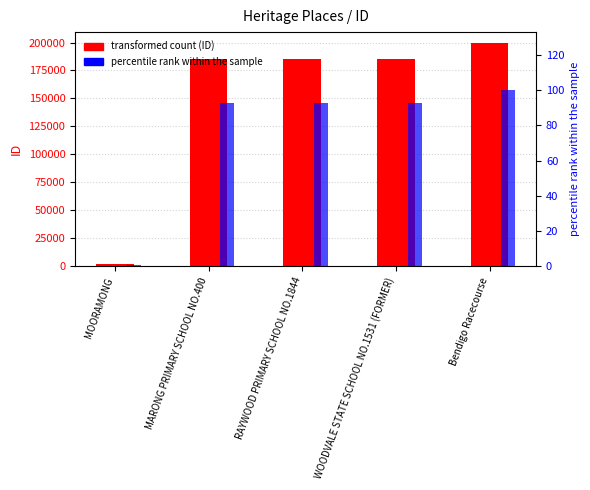

Reading right to left, list all the values displayed in this chart.

ID: Bendigo Racecourse=199331	WOODVALE STATE SCHOOL NO.1531 (FORMER)=184959	RAYWOOD PRIMARY SCHOOL NO.1844=184943	MARONG PRIMARY SCHOOL NO.400=184930	MOORAMONG=2071
percentile rank within sample: Bendigo Racecourse=100	WOODVALE STATE SCHOOL NO.1531 (FORMER)=93	RAYWOOD PRIMARY SCHOOL NO.1844=93	MARONG PRIMARY SCHOOL NO.400=93	MOORAMONG=1